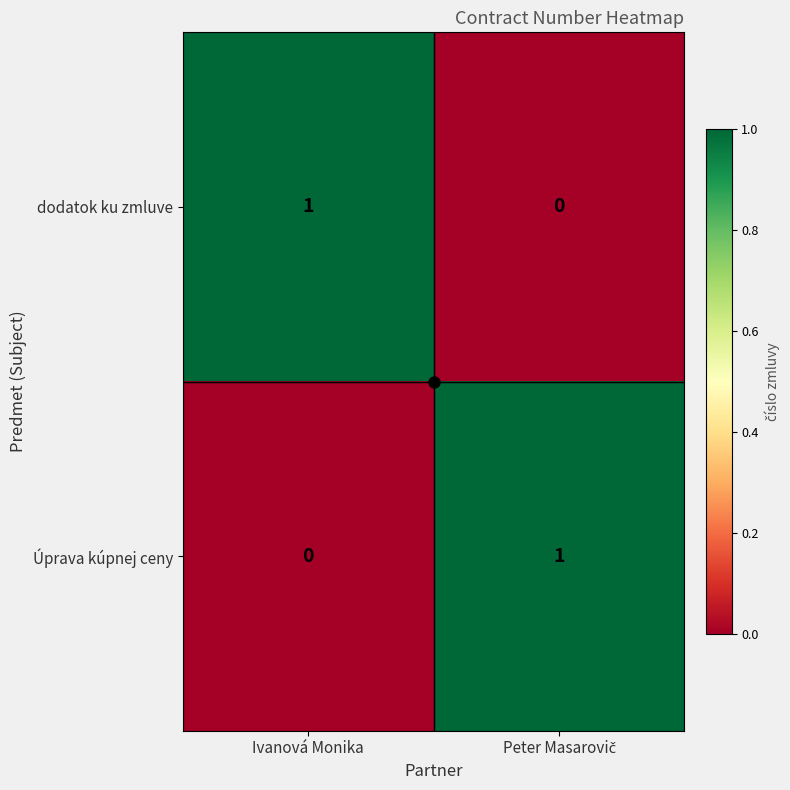

Is it true that Úprava kúpnej ceny equals 0 at Ivanová Monika?

True